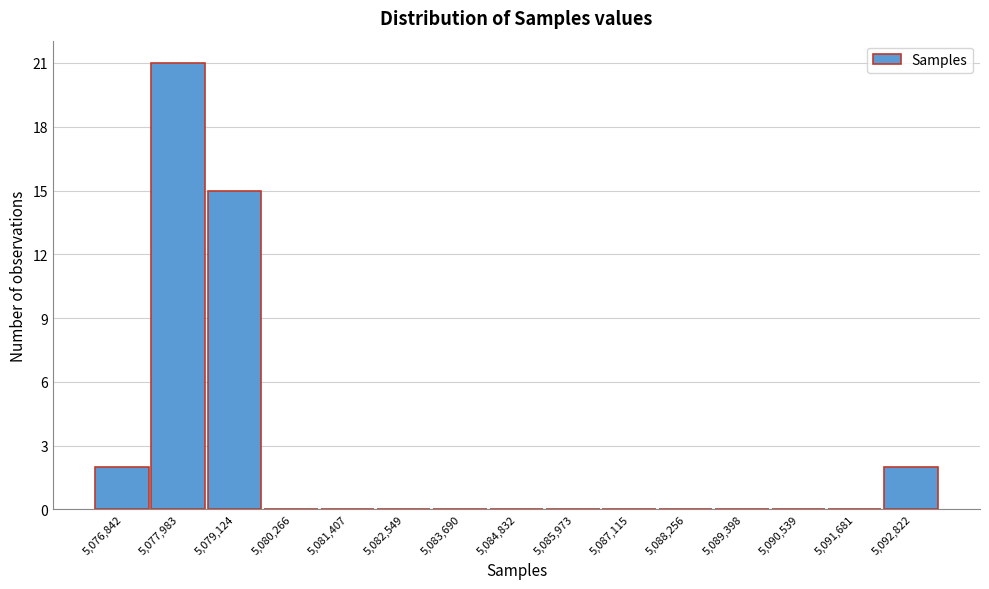

Reading right to left, extract all data points from this chart.

5,092,822=2	5,091,681=0	5,090,539=0	5,089,398=0	5,088,256=0	5,087,115=0	5,085,973=0	5,084,832=0	5,083,690=0	5,082,549=0	5,081,407=0	5,080,266=0	5,079,124=15	5,077,983=21	5,076,842=2